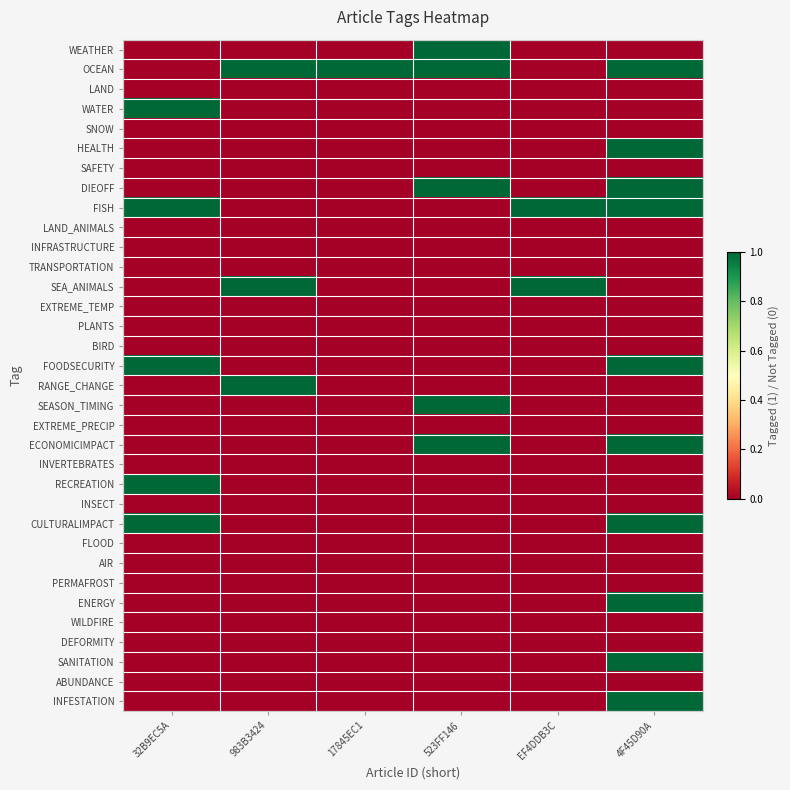

Reading left to right, extract all data points from this chart.

WEATHER: 32B9EC5A=0	983B3424=0	17845EC1=0	523FF146=1	EF4DDB3C=0	4F45D90A=0
OCEAN: 32B9EC5A=0	983B3424=1	17845EC1=1	523FF146=1	EF4DDB3C=0	4F45D90A=1
LAND: 32B9EC5A=0	983B3424=0	17845EC1=0	523FF146=0	EF4DDB3C=0	4F45D90A=0
WATER: 32B9EC5A=1	983B3424=0	17845EC1=0	523FF146=0	EF4DDB3C=0	4F45D90A=0
SNOW: 32B9EC5A=0	983B3424=0	17845EC1=0	523FF146=0	EF4DDB3C=0	4F45D90A=0
HEALTH: 32B9EC5A=0	983B3424=0	17845EC1=0	523FF146=0	EF4DDB3C=0	4F45D90A=1
SAFETY: 32B9EC5A=0	983B3424=0	17845EC1=0	523FF146=0	EF4DDB3C=0	4F45D90A=0
DIEOFF: 32B9EC5A=0	983B3424=0	17845EC1=0	523FF146=1	EF4DDB3C=0	4F45D90A=1
FISH: 32B9EC5A=1	983B3424=0	17845EC1=0	523FF146=0	EF4DDB3C=1	4F45D90A=1
LAND_ANIMALS: 32B9EC5A=0	983B3424=0	17845EC1=0	523FF146=0	EF4DDB3C=0	4F45D90A=0
INFRASTRUCTURE: 32B9EC5A=0	983B3424=0	17845EC1=0	523FF146=0	EF4DDB3C=0	4F45D90A=0
TRANSPORTATION: 32B9EC5A=0	983B3424=0	17845EC1=0	523FF146=0	EF4DDB3C=0	4F45D90A=0
SEA_ANIMALS: 32B9EC5A=0	983B3424=1	17845EC1=0	523FF146=0	EF4DDB3C=1	4F45D90A=0
EXTREME_TEMP: 32B9EC5A=0	983B3424=0	17845EC1=0	523FF146=0	EF4DDB3C=0	4F45D90A=0
PLANTS: 32B9EC5A=0	983B3424=0	17845EC1=0	523FF146=0	EF4DDB3C=0	4F45D90A=0
BIRD: 32B9EC5A=0	983B3424=0	17845EC1=0	523FF146=0	EF4DDB3C=0	4F45D90A=0
FOODSECURITY: 32B9EC5A=1	983B3424=0	17845EC1=0	523FF146=0	EF4DDB3C=0	4F45D90A=1
RANGE_CHANGE: 32B9EC5A=0	983B3424=1	17845EC1=0	523FF146=0	EF4DDB3C=0	4F45D90A=0
SEASON_TIMING: 32B9EC5A=0	983B3424=0	17845EC1=0	523FF146=1	EF4DDB3C=0	4F45D90A=0
EXTREME_PRECIP: 32B9EC5A=0	983B3424=0	17845EC1=0	523FF146=0	EF4DDB3C=0	4F45D90A=0
ECONOMICIMPACT: 32B9EC5A=0	983B3424=0	17845EC1=0	523FF146=1	EF4DDB3C=0	4F45D90A=1
INVERTEBRATES: 32B9EC5A=0	983B3424=0	17845EC1=0	523FF146=0	EF4DDB3C=0	4F45D90A=0
RECREATION: 32B9EC5A=1	983B3424=0	17845EC1=0	523FF146=0	EF4DDB3C=0	4F45D90A=0
INSECT: 32B9EC5A=0	983B3424=0	17845EC1=0	523FF146=0	EF4DDB3C=0	4F45D90A=0
CULTURALIMPACT: 32B9EC5A=1	983B3424=0	17845EC1=0	523FF146=0	EF4DDB3C=0	4F45D90A=1
FLOOD: 32B9EC5A=0	983B3424=0	17845EC1=0	523FF146=0	EF4DDB3C=0	4F45D90A=0
AIR: 32B9EC5A=0	983B3424=0	17845EC1=0	523FF146=0	EF4DDB3C=0	4F45D90A=0
PERMAFROST: 32B9EC5A=0	983B3424=0	17845EC1=0	523FF146=0	EF4DDB3C=0	4F45D90A=0
ENERGY: 32B9EC5A=0	983B3424=0	17845EC1=0	523FF146=0	EF4DDB3C=0	4F45D90A=1
WILDFIRE: 32B9EC5A=0	983B3424=0	17845EC1=0	523FF146=0	EF4DDB3C=0	4F45D90A=0
DEFORMITY: 32B9EC5A=0	983B3424=0	17845EC1=0	523FF146=0	EF4DDB3C=0	4F45D90A=0
SANITATION: 32B9EC5A=0	983B3424=0	17845EC1=0	523FF146=0	EF4DDB3C=0	4F45D90A=1
ABUNDANCE: 32B9EC5A=0	983B3424=0	17845EC1=0	523FF146=0	EF4DDB3C=0	4F45D90A=0
INFESTATION: 32B9EC5A=0	983B3424=0	17845EC1=0	523FF146=0	EF4DDB3C=0	4F45D90A=1